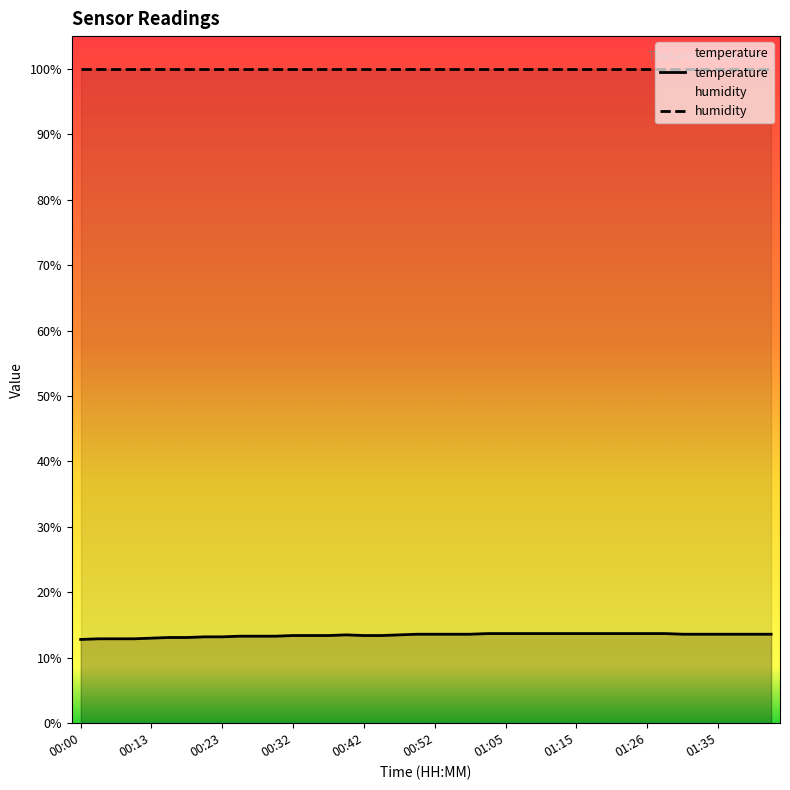

The value of temperature at 00:00 is 6.7. True or false?

False